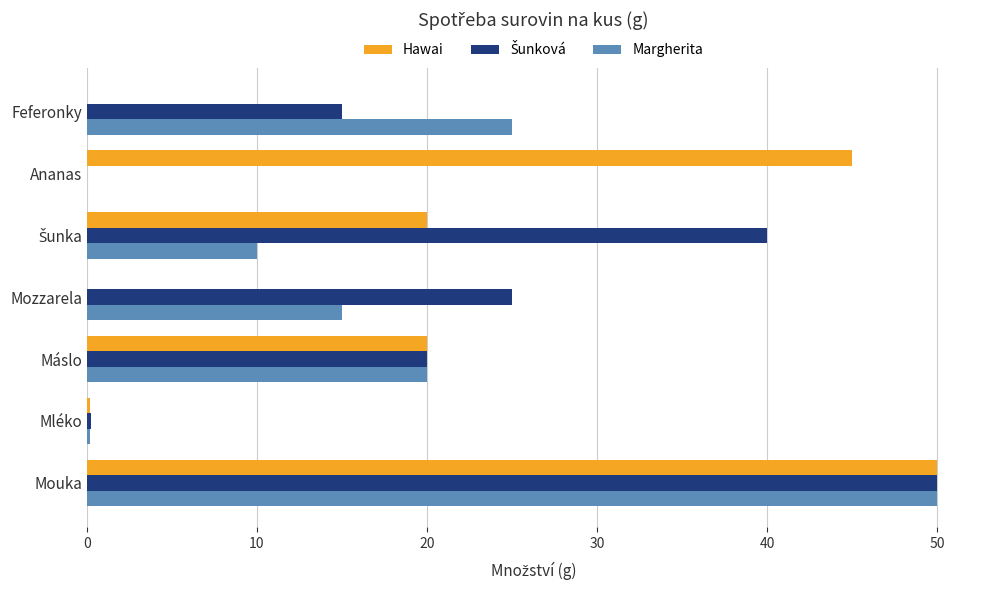

The value of Margherita at Mozzarela is 25.4. True or false?

False